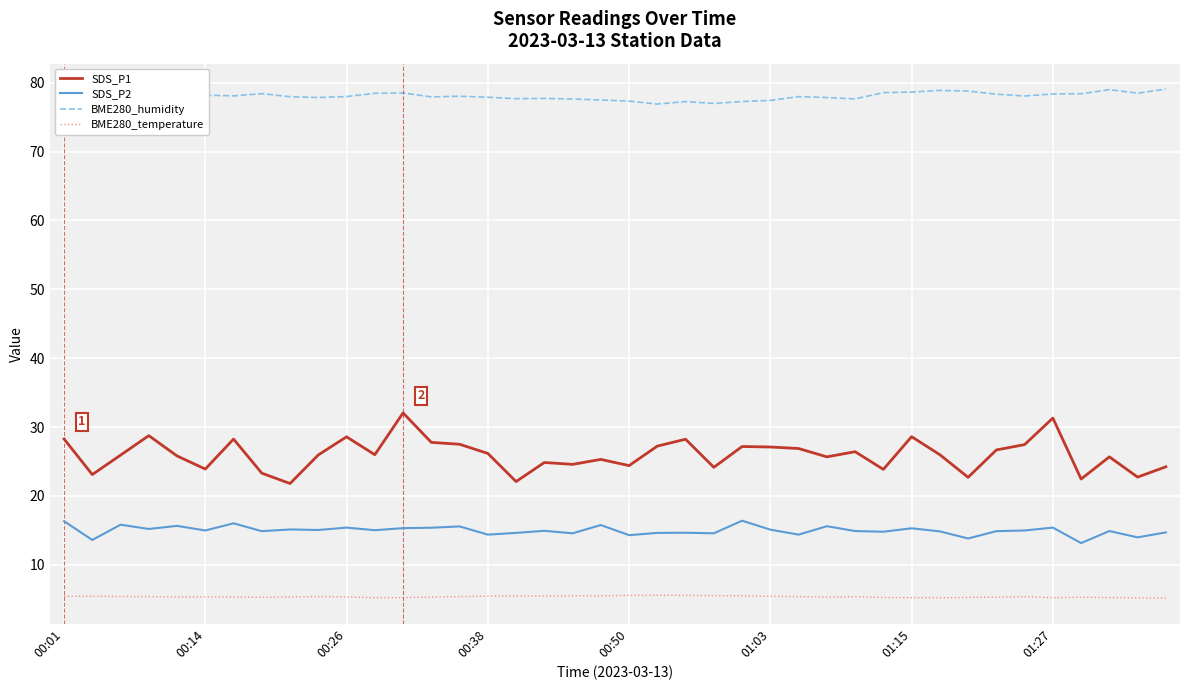

List the series in order of their peak value, lowest first.

BME280_temperature, SDS_P2, SDS_P1, BME280_humidity